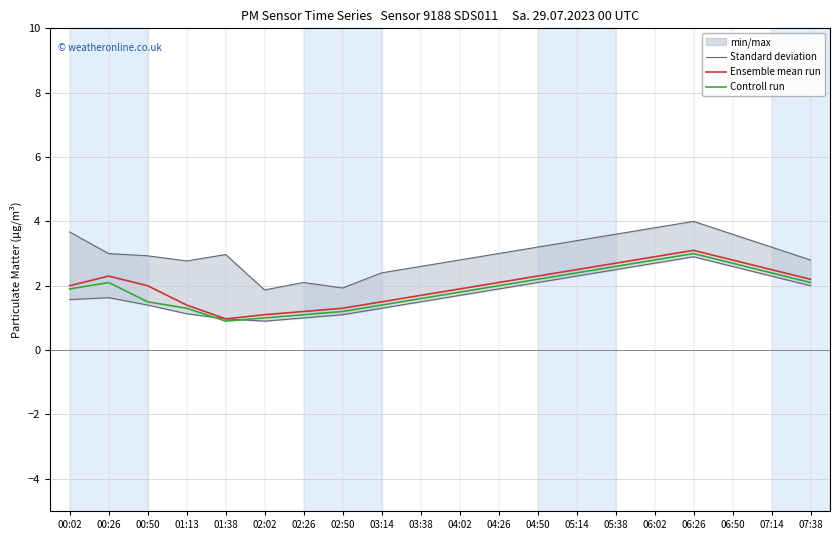

Where is Standard deviation nearest to the value 1?

02:26